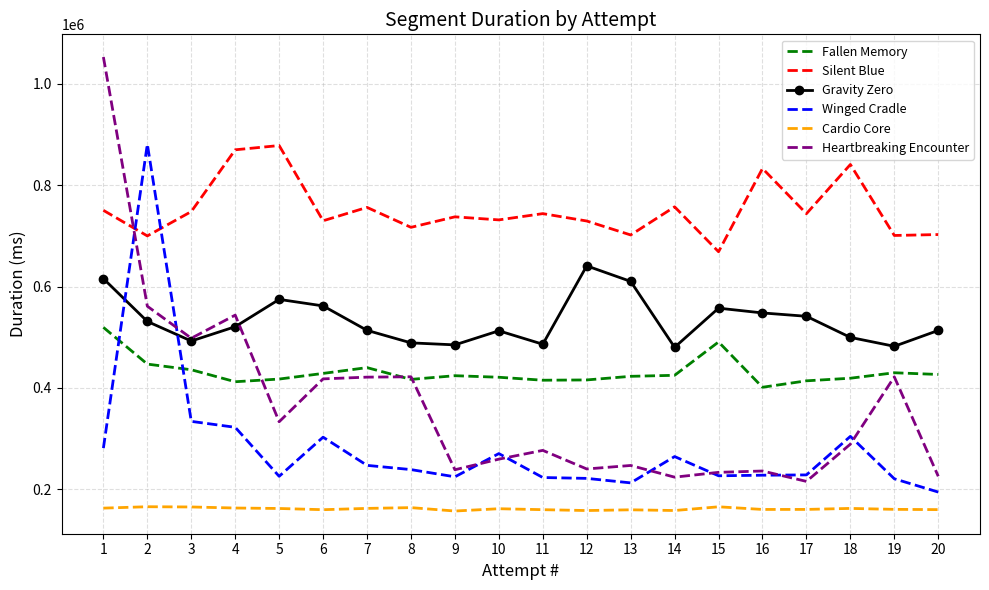

The value of Heartbreaking Encounter at 8 is 680691. True or false?

False